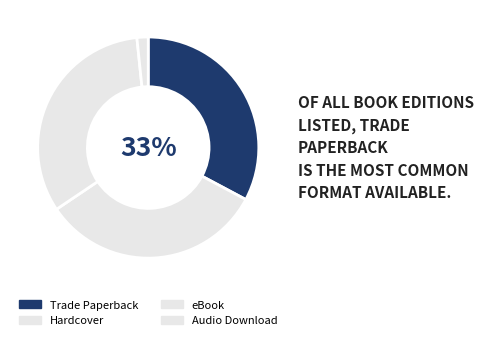

What percentage is the Hardcover slice, to the nearest percent?

33%